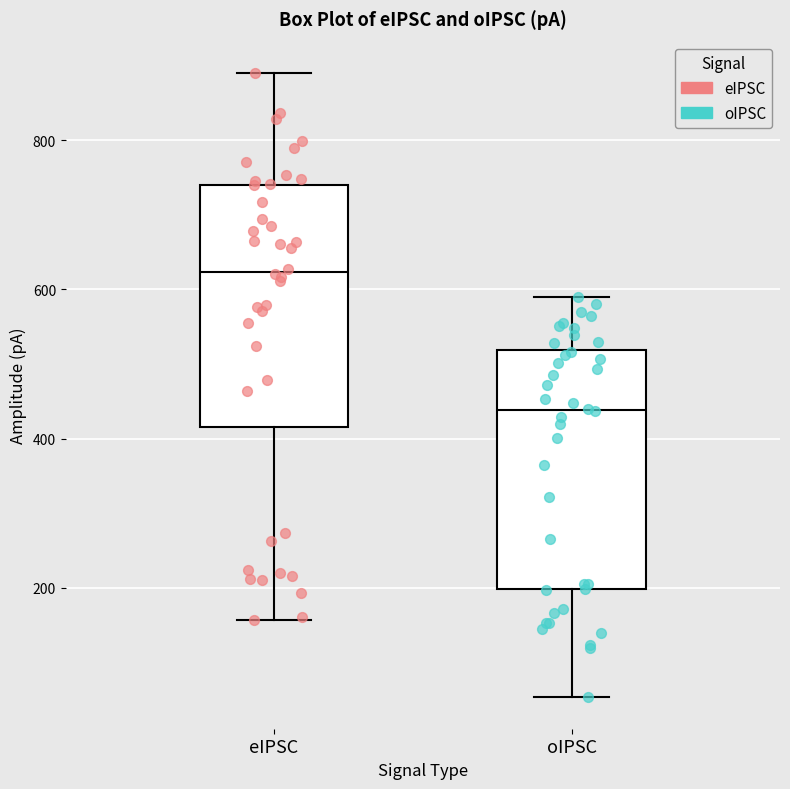

Reading left to right, transcribe this box plot: for each box, give where its median line is, the range the box spans, and where its two whiskers end, as read against the y-axis. The values are not printed on the chart, so give them approximately, as read against the axis.

eIPSC: median 620, box 420 to 740, whiskers 160 to 900
oIPSC: median 440, box 200 to 520, whiskers 60 to 600